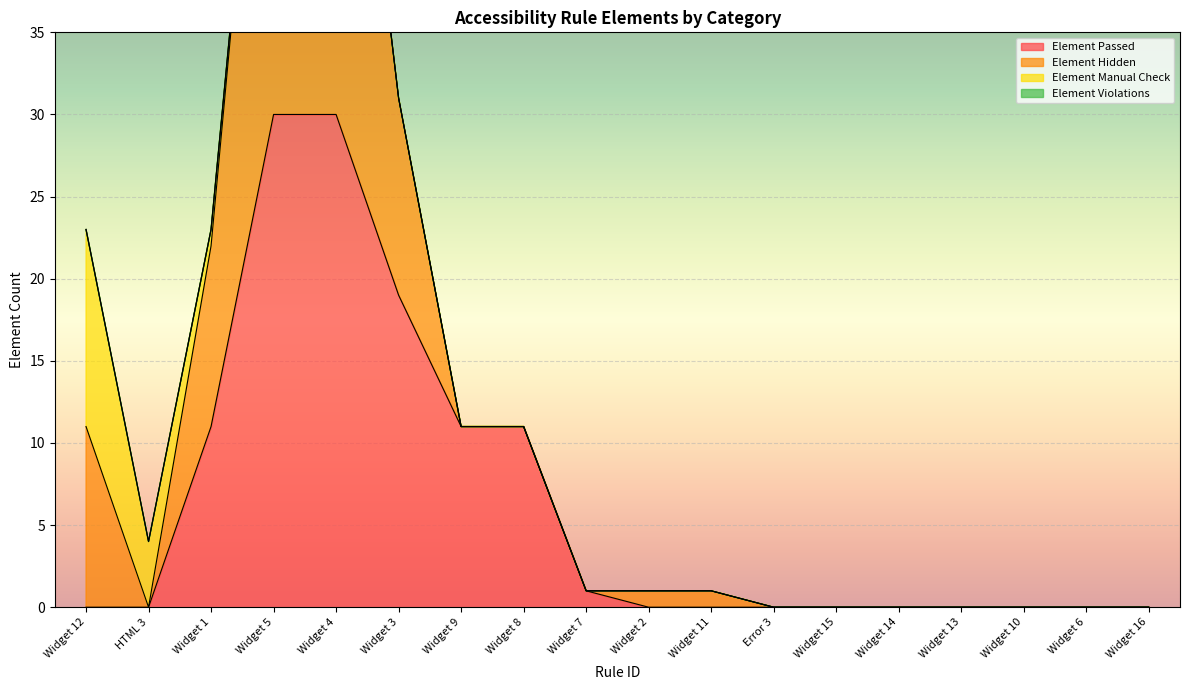

What is the label of the 13th point from the right?

Widget 3